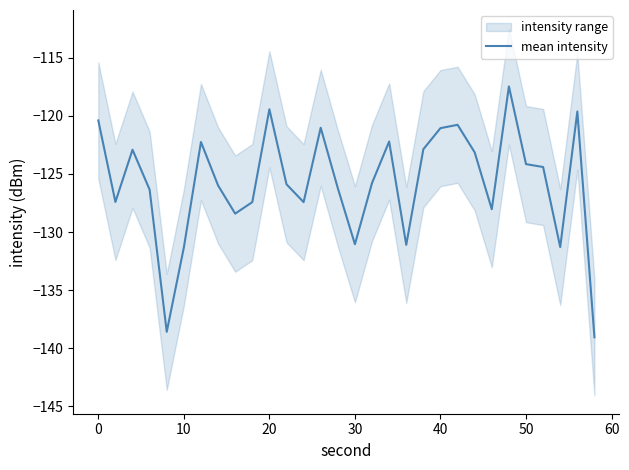

What is the maximum value for mean intensity?

-117.5